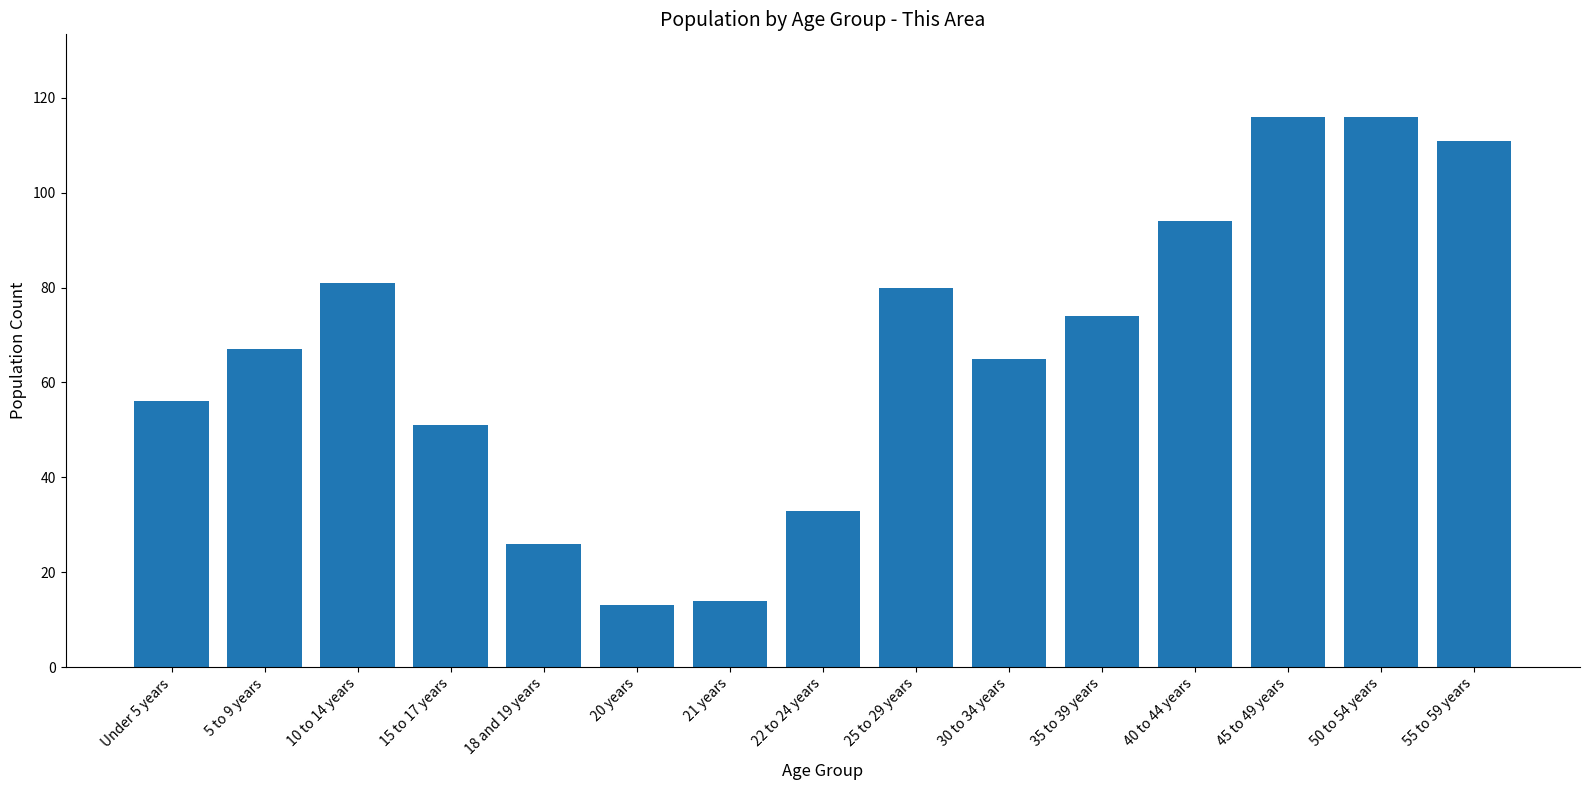

Reading left to right, extract all data points from this chart.

56	67	81	51	26	13	14	33	80	65	74	94	116	116	111